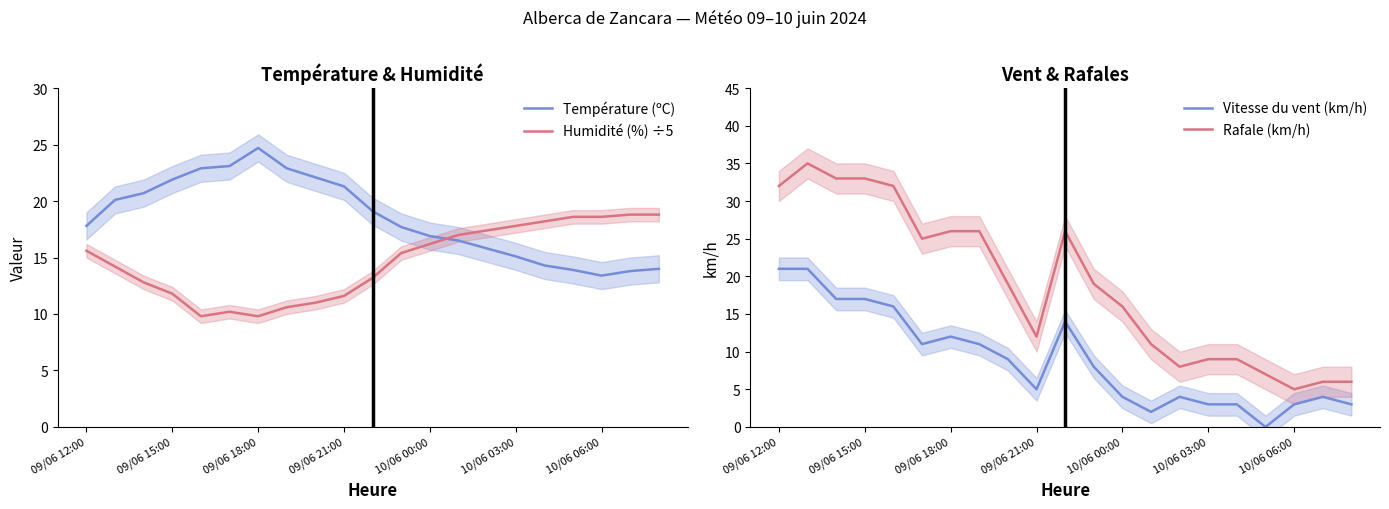

What is the highest value of the Vitesse du vent (km/h) series?

21